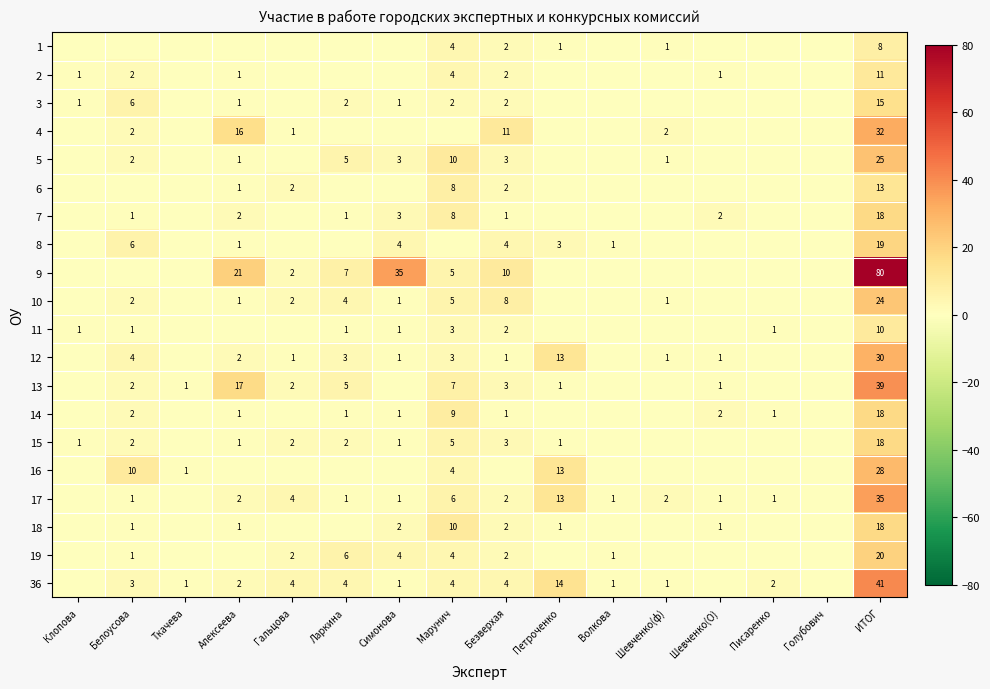

At how many categories does at least one series exceed 48?

1